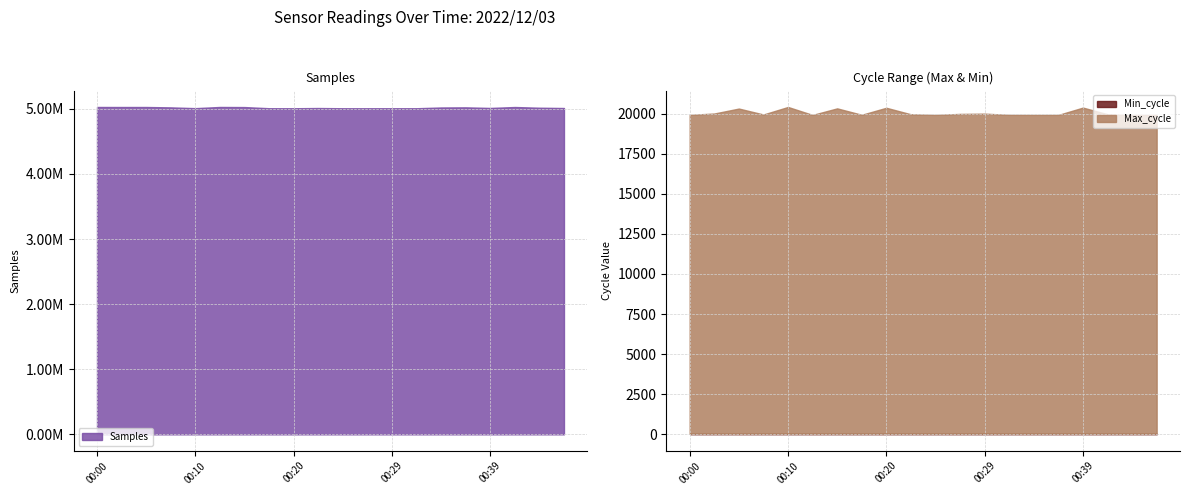

Rank the series by their maximum value, from lowest to highest.

Min_cycle, Max_cycle, Samples